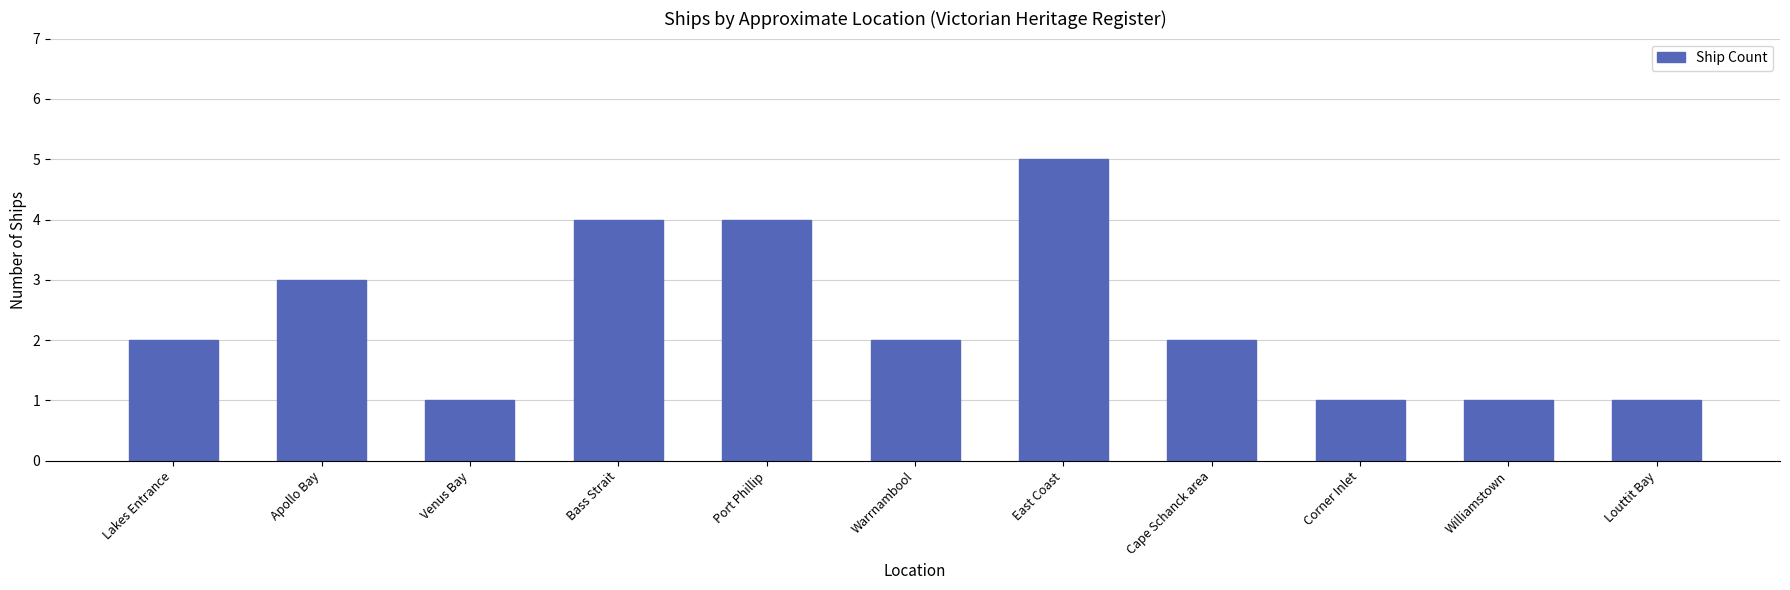

What is the label of the 1st bar from the right?

Louttit Bay